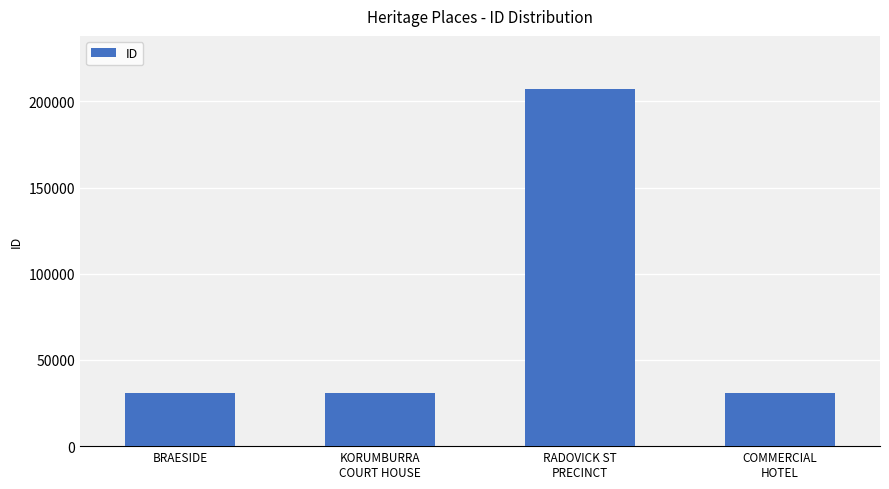

What is the difference between the maximum and second lowest values?

176194